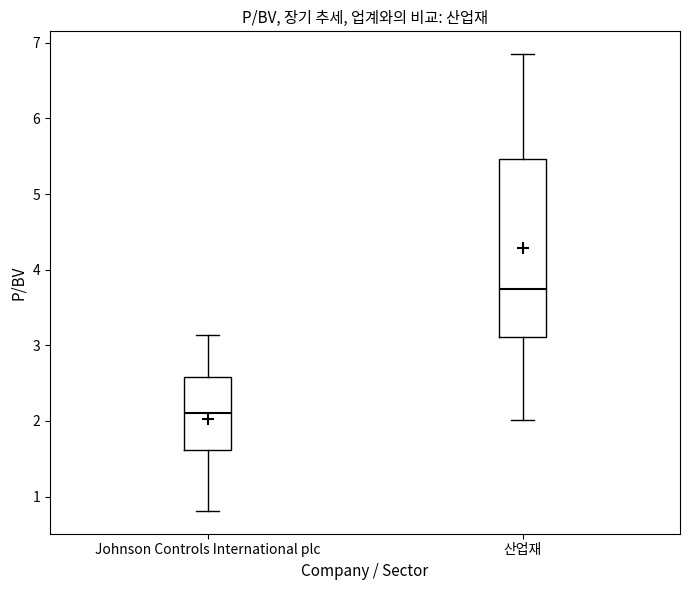

Which box has the highest median line?

산업재